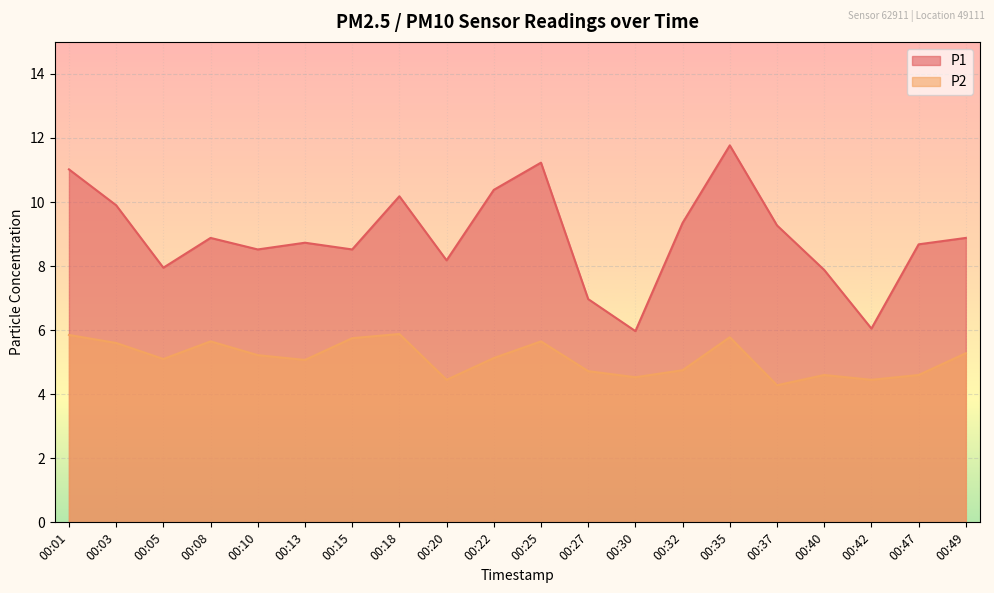

Which series has the widest spread of values?

P1